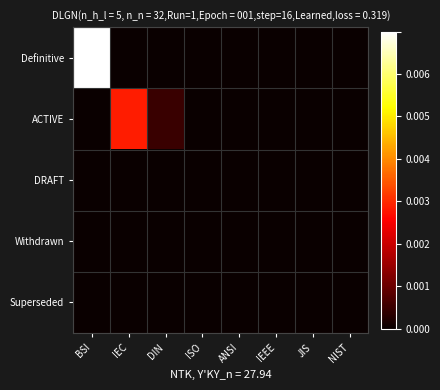

At how many categories does at least one series exceed 0?

3